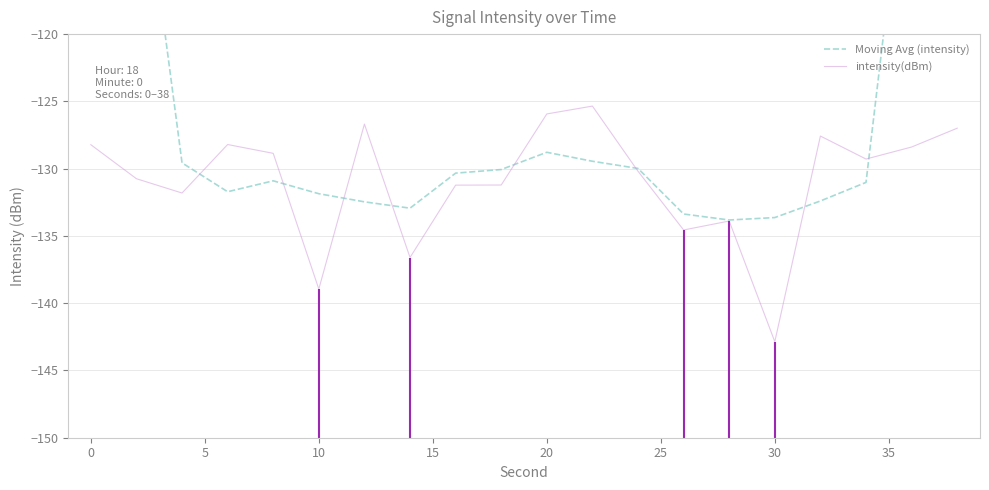

What is the minimum value shown in the chart?

-142.9